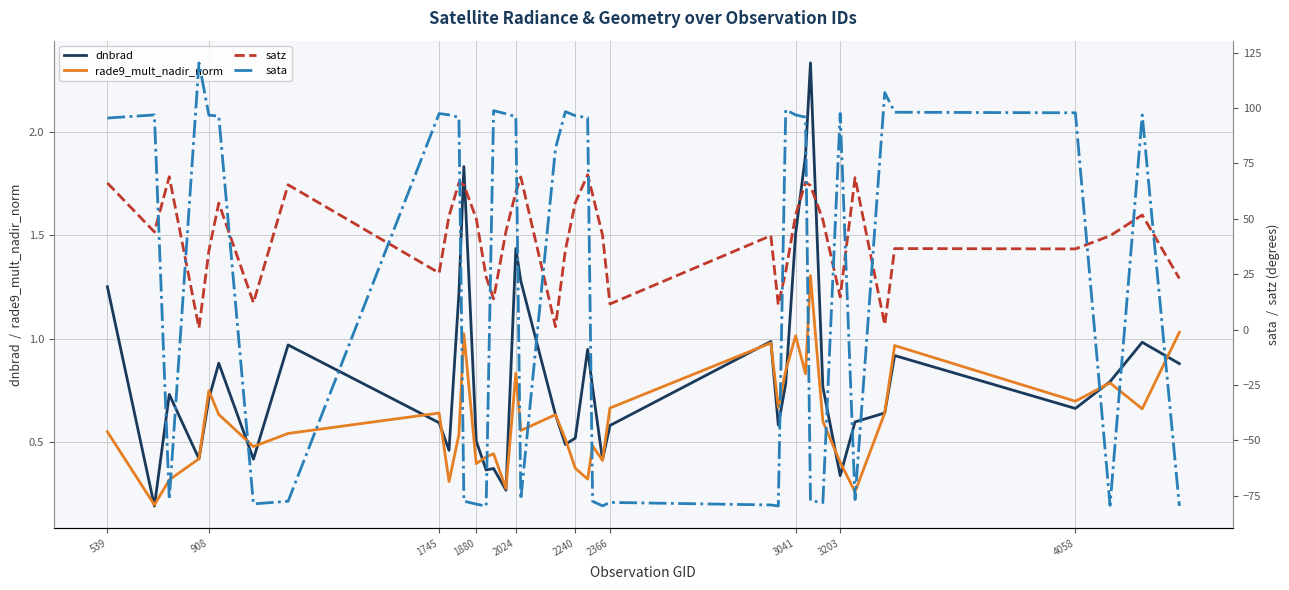

How many interior local valleys does the sata series have?

9